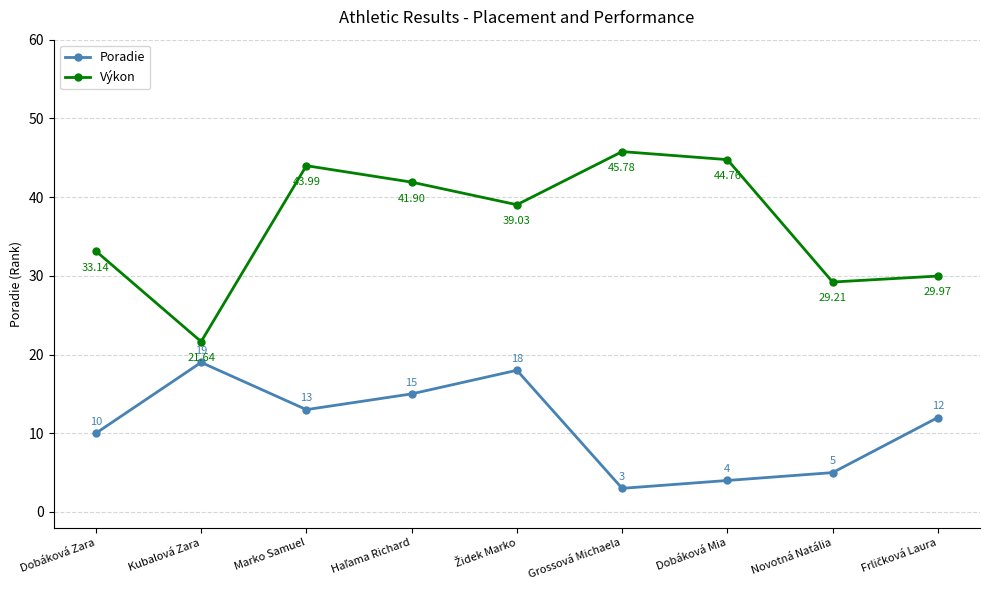

At Novotná Natália, list the series in order from largest to smallest.

Výkon, Poradie